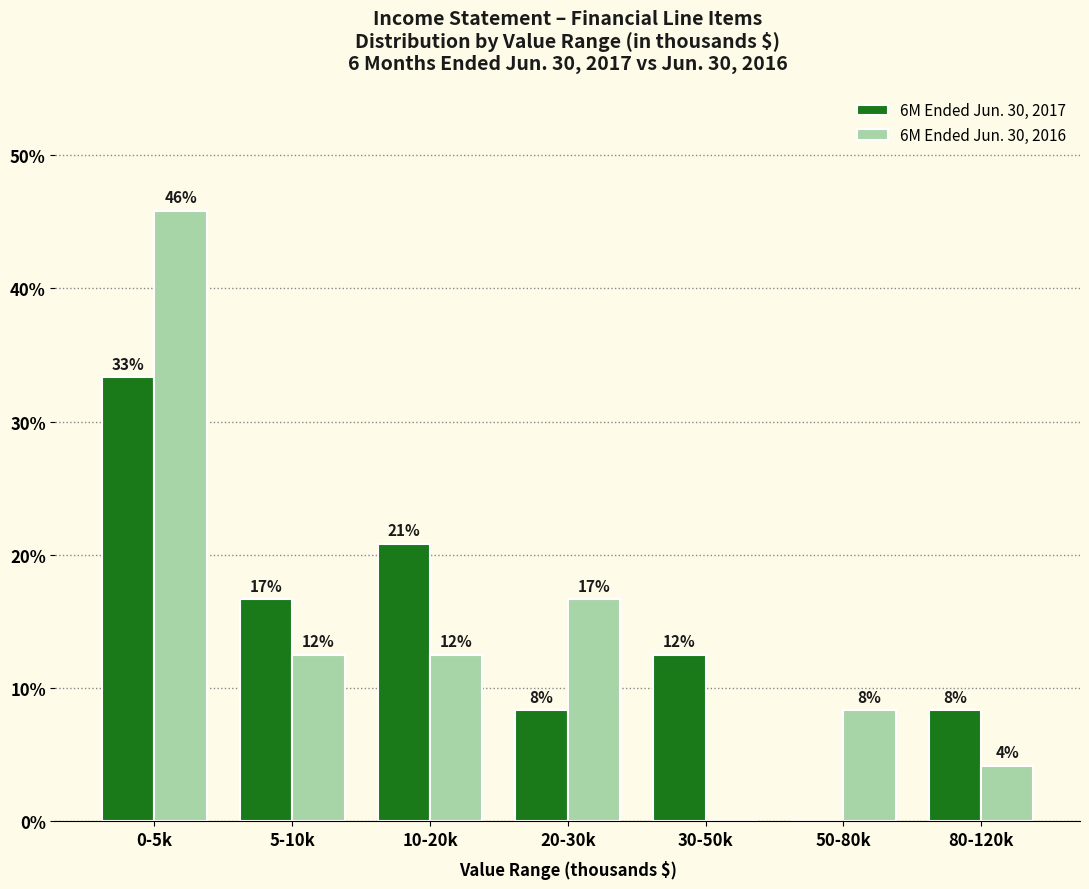

What are all the series names shown in the legend?

6M Ended Jun. 30, 2017, 6M Ended Jun. 30, 2016